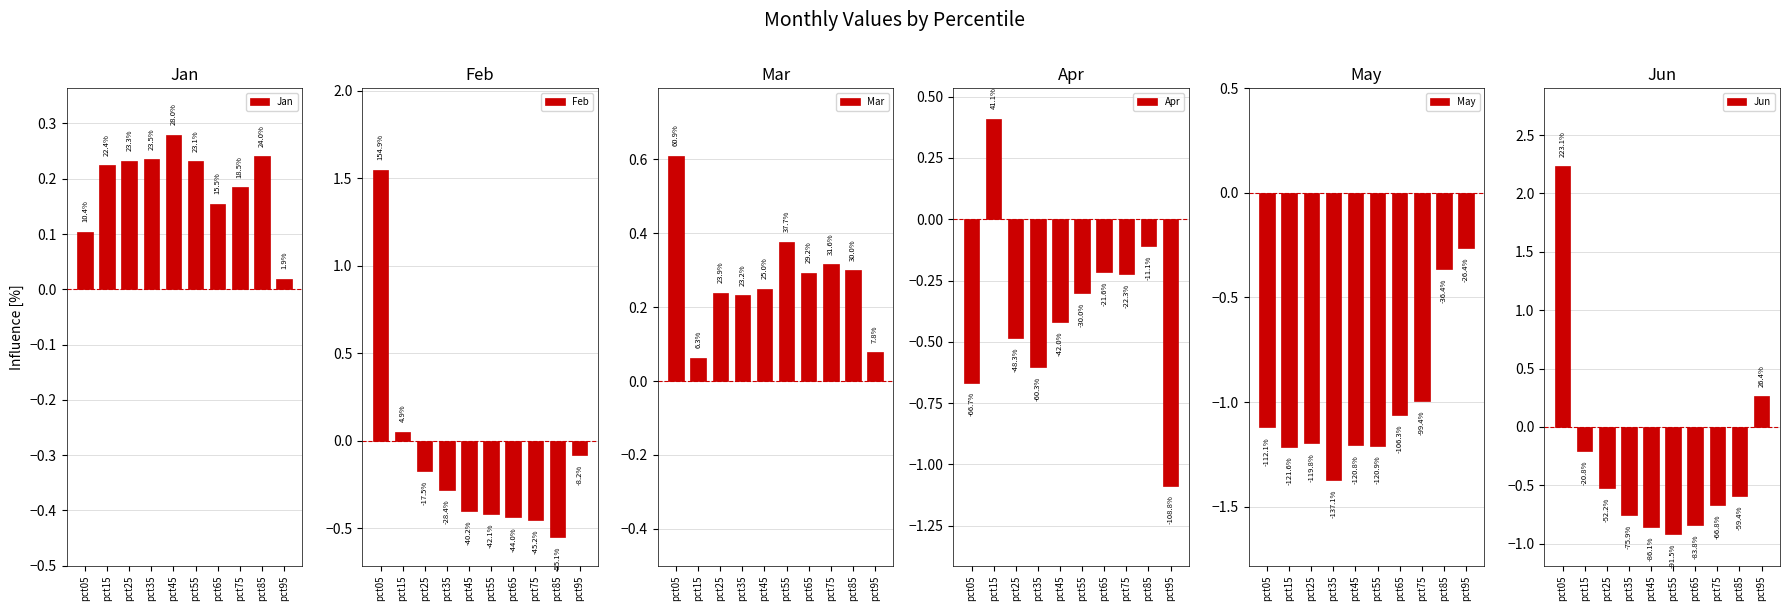

What is the spread (max minus min) of values at pct85?

0.9